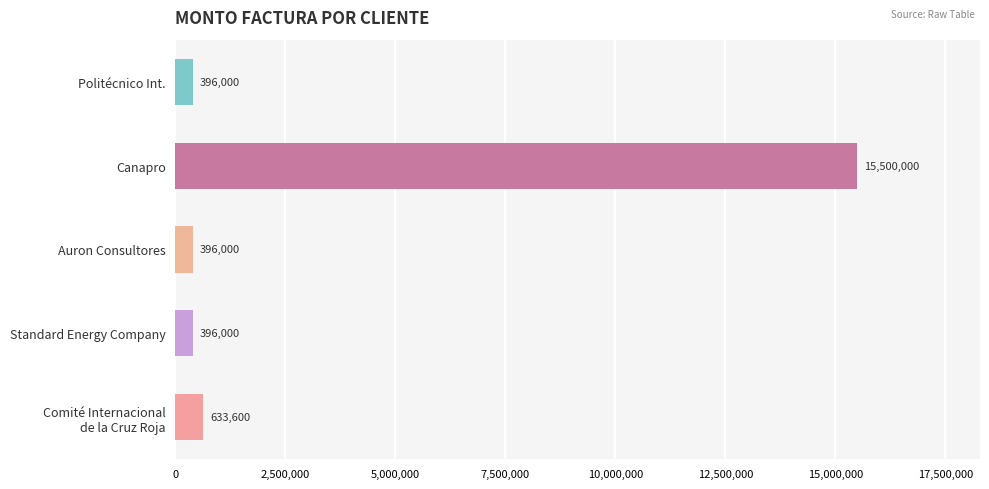

Read the value at Canapro.

15500000